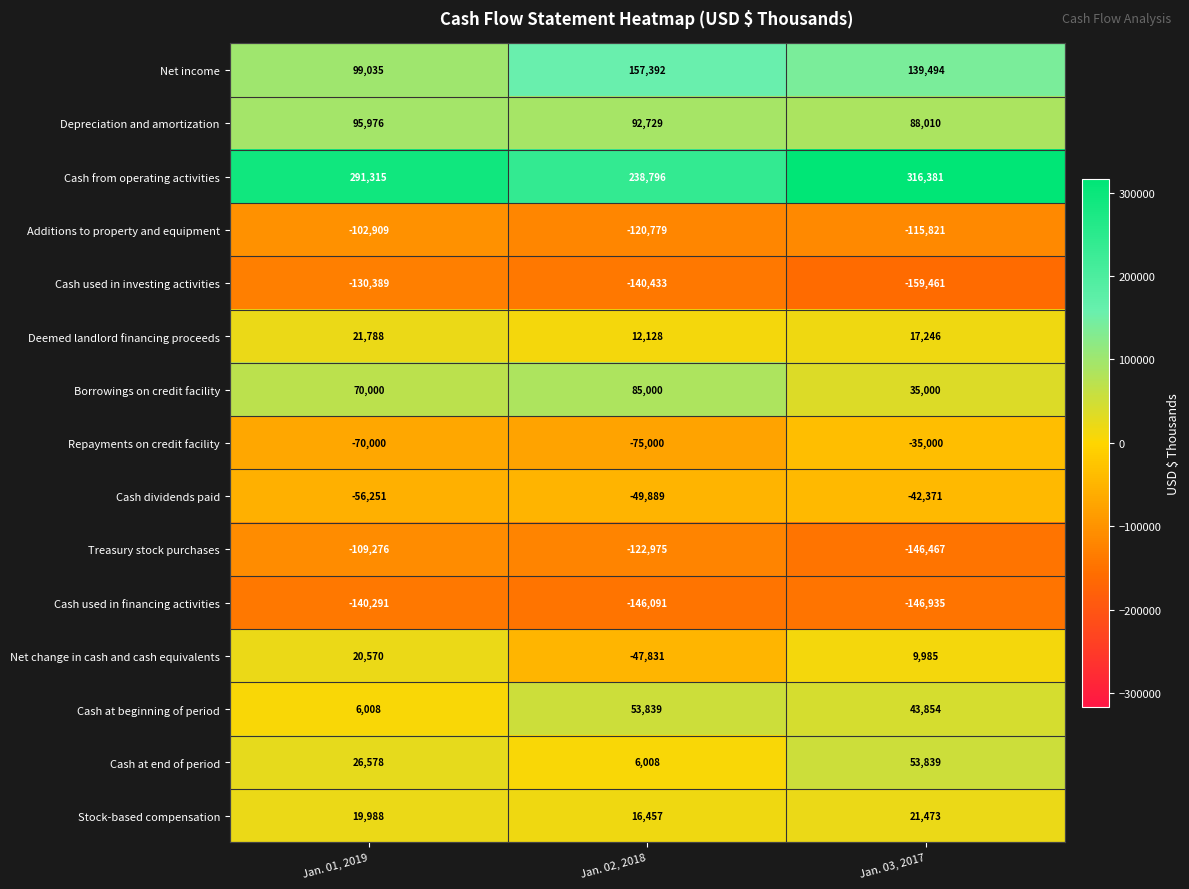

What is the maximum value shown in the chart?

316381